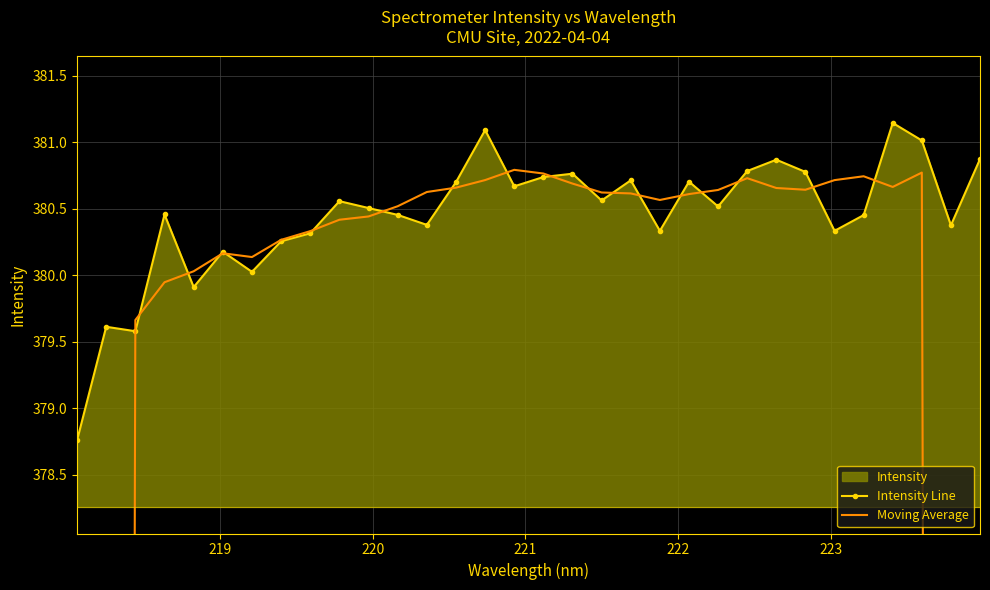

True or false: Intensity Line has more than 2 interior local peaks.

True